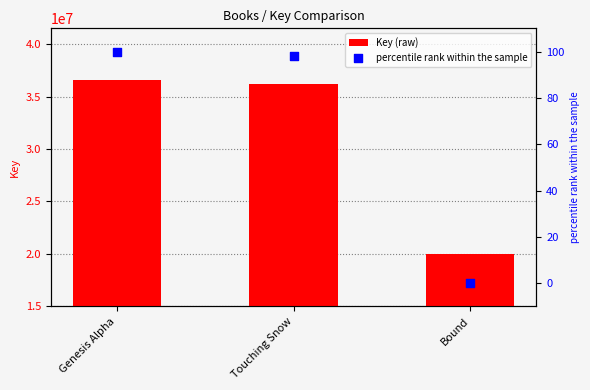

Which series has the largest total across all categories?

Key (raw)